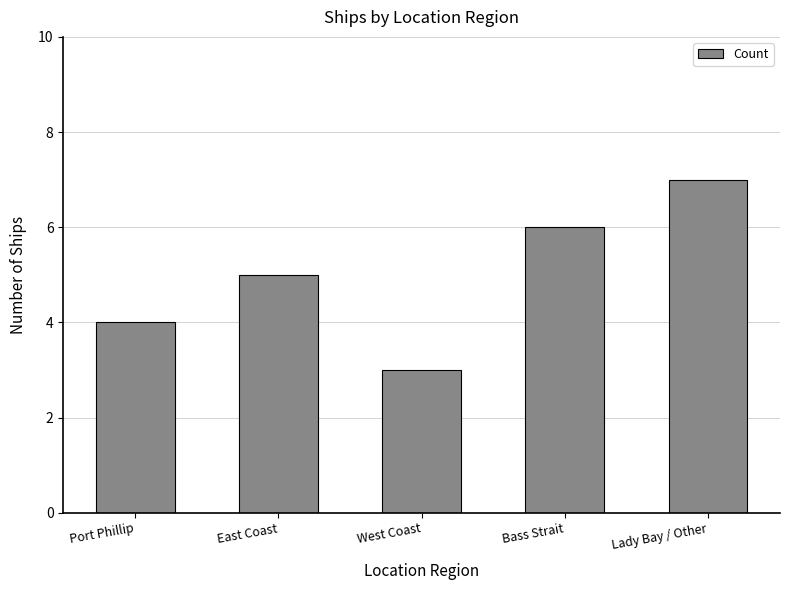

How many categories are shown in the chart?

5